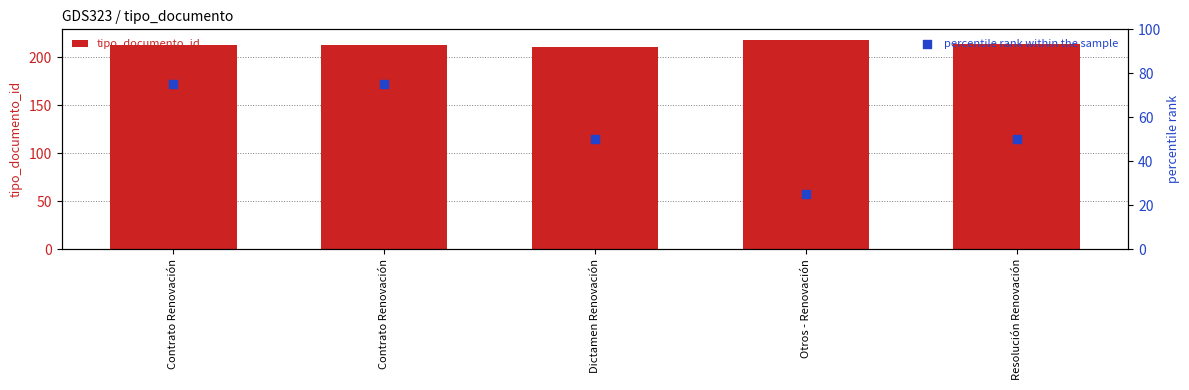

What is the total value across all series at Contrato Renovación?

288